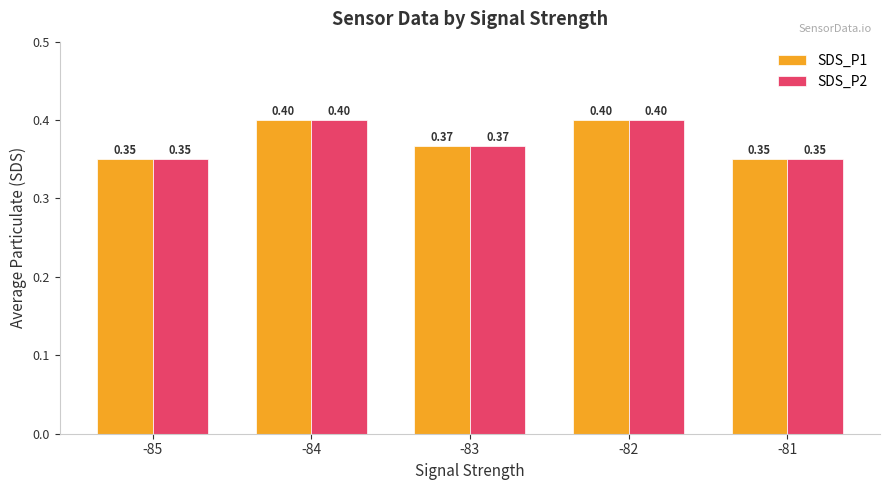

How many SDS_P1 values are between 0 and 1?

5